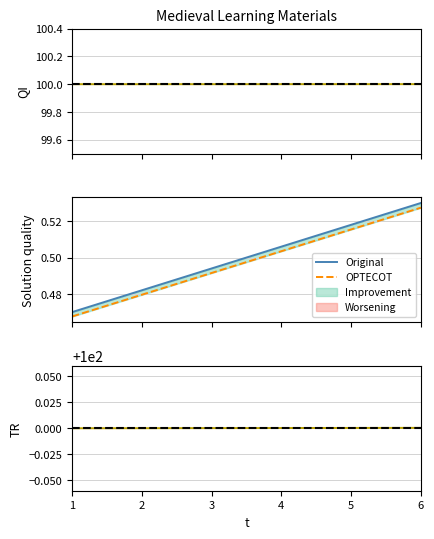

The OPTECOT series shows 0.5 at 3. True or false?

True